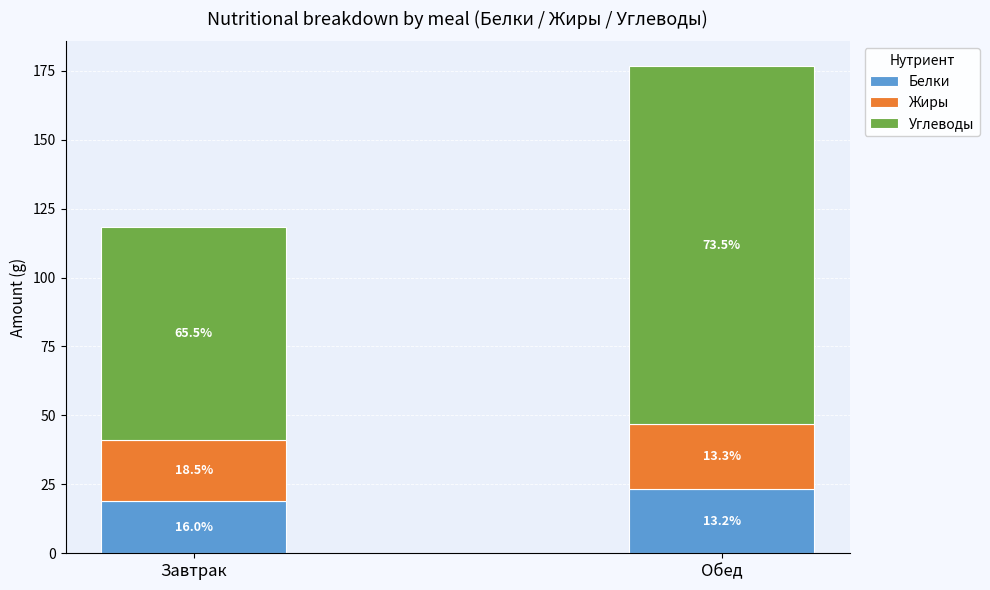

Does the chart contain stacked bars?

Yes